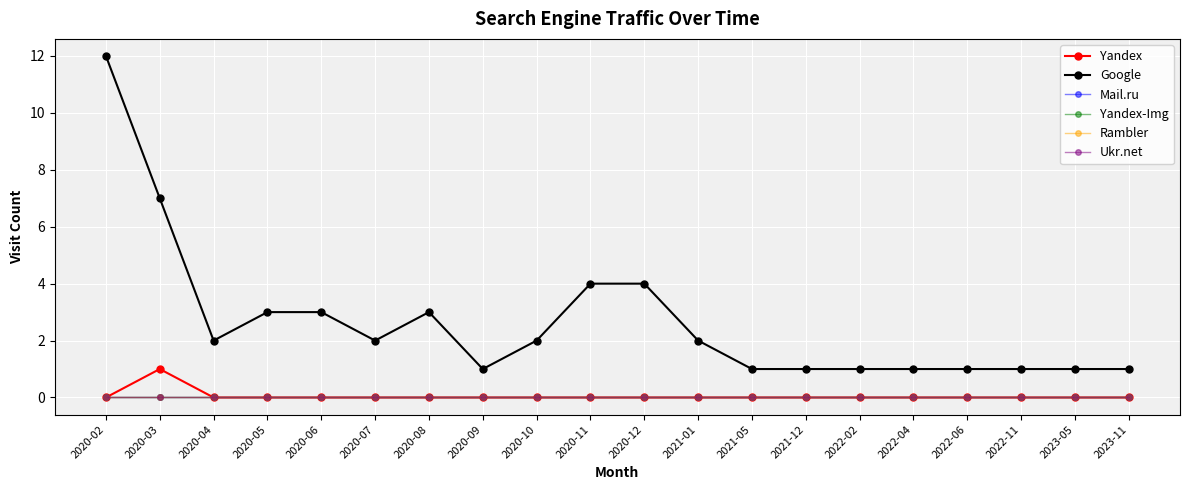

Is this an area chart (filled region under the line)?

No